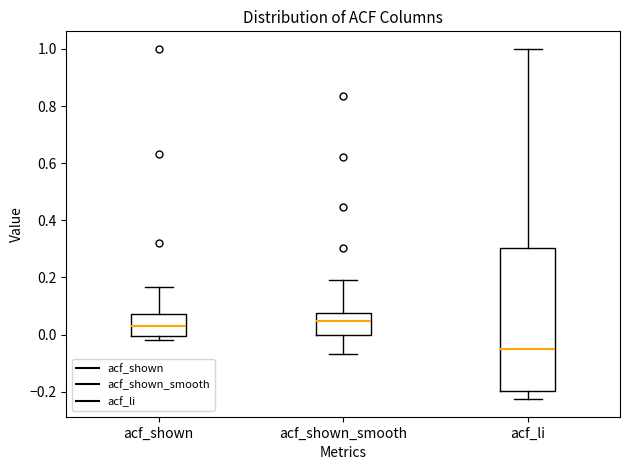

Reading left to right, transcribe this box plot: for each box, give where its median line is, the range the box spans, and where its two whiskers end, as read against the y-axis. The values are not printed on the chart, so give them approximately, as read against the axis.

acf_shown: median 0.02, box 0.00 to 0.08, whiskers -0.02 to 0.16
acf_shown_smooth: median 0.04, box 0.00 to 0.08, whiskers -0.06 to 0.20
acf_li: median -0.06, box -0.20 to 0.30, whiskers -0.22 to 1.00